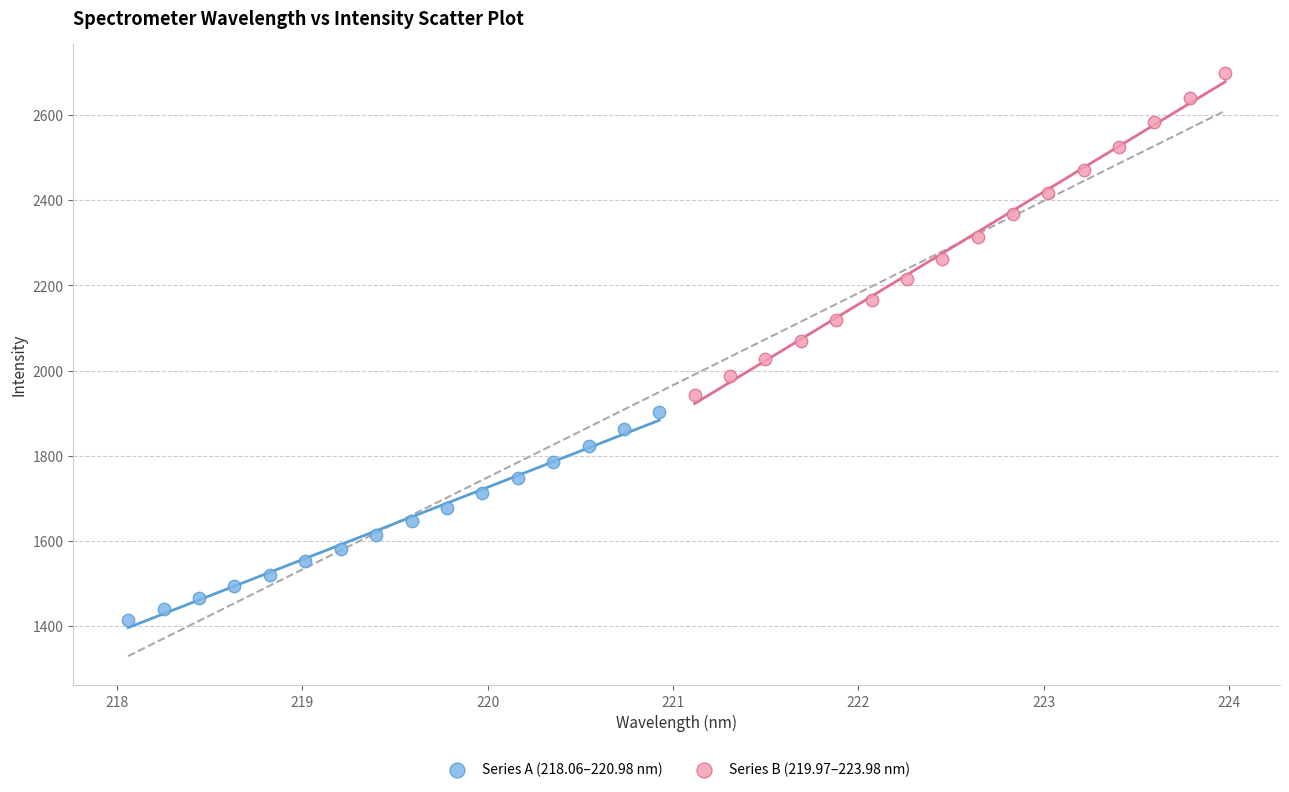

Which series reaches the minimum Y coordinate?

Series A (218.06–220.98 nm)